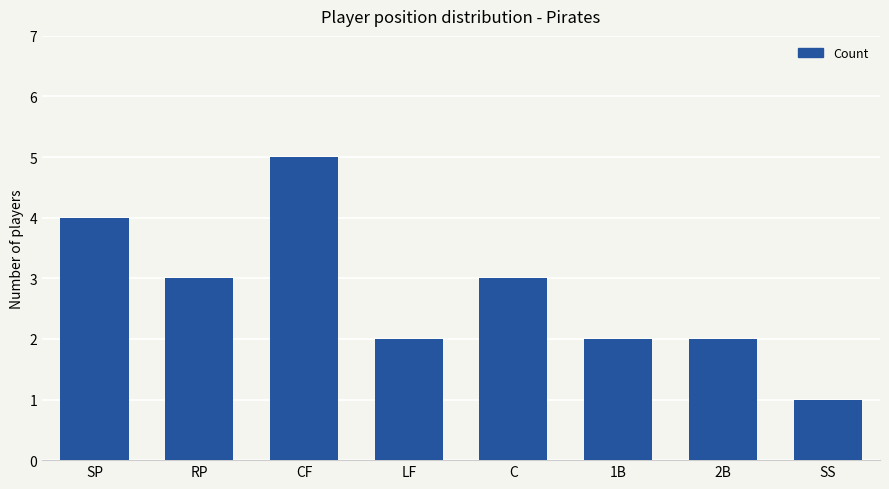

What position from the left is 2B?

7